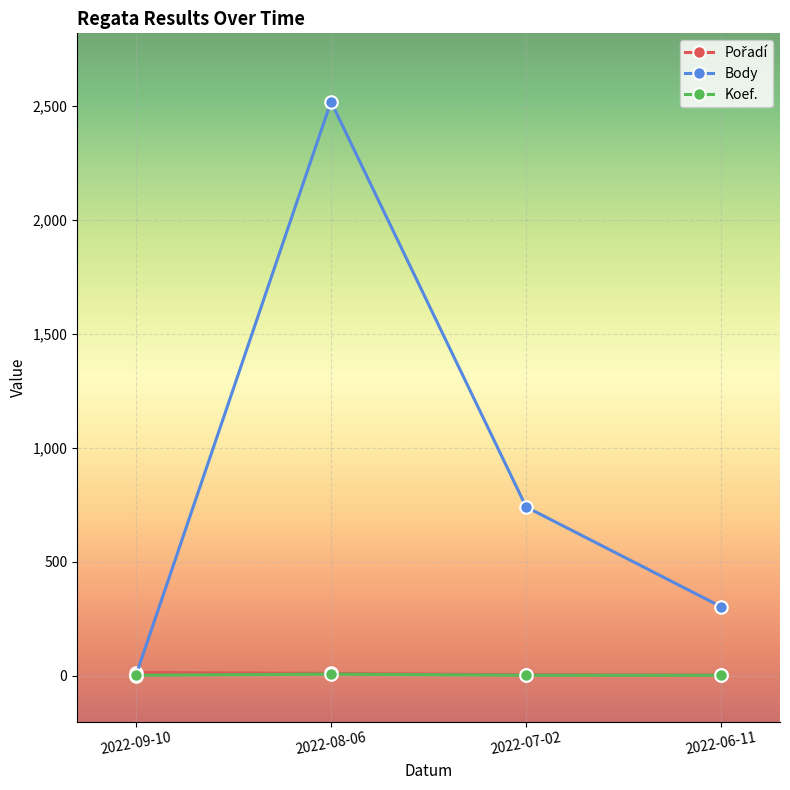

What is the label of the 2nd point from the right?

2022-07-02